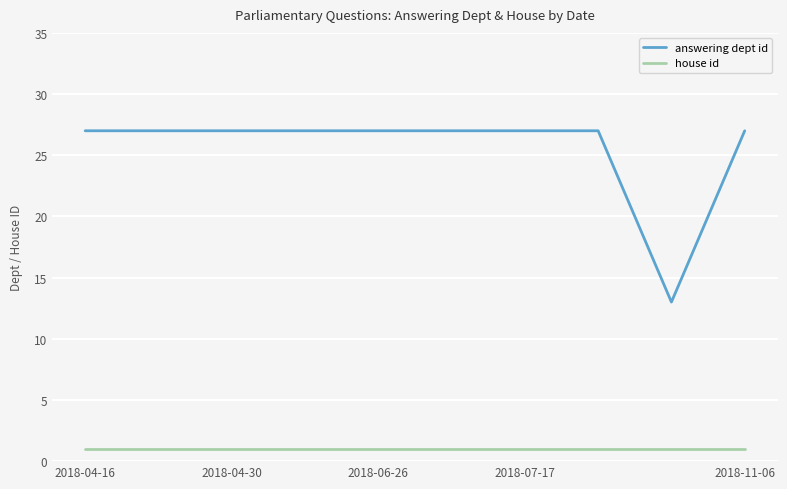

Which series has the largest total across all categories?

answering dept id